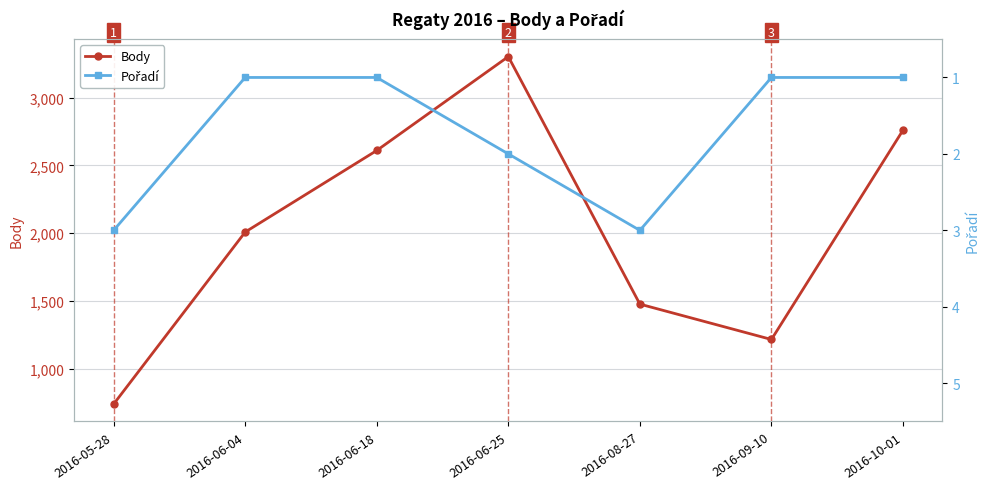

What are all the series names shown in the legend?

Body, Pořadí